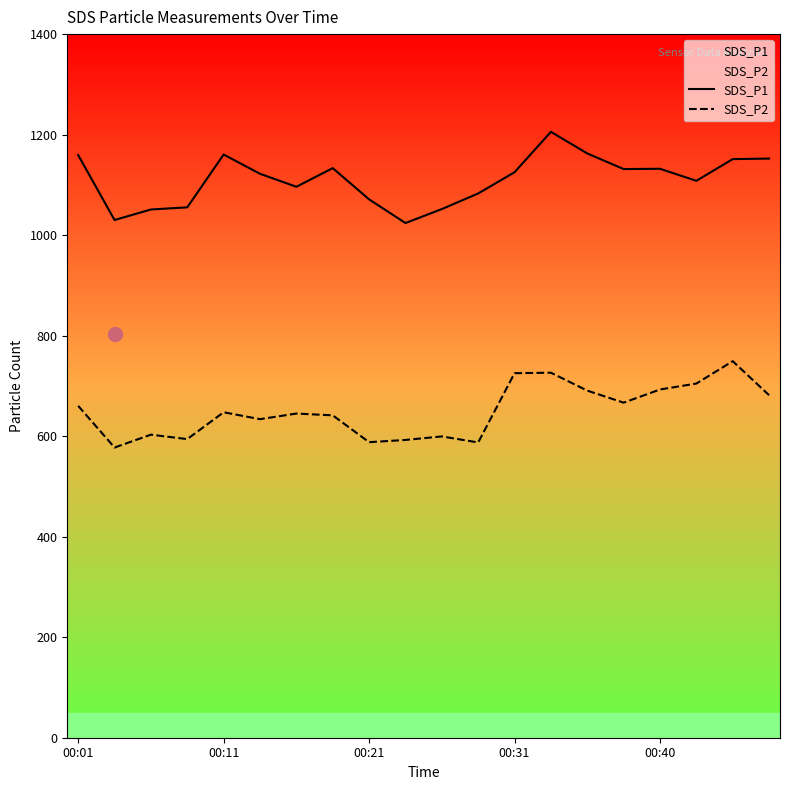

What is the difference between the highest and lowest values at 00:31?

399.9